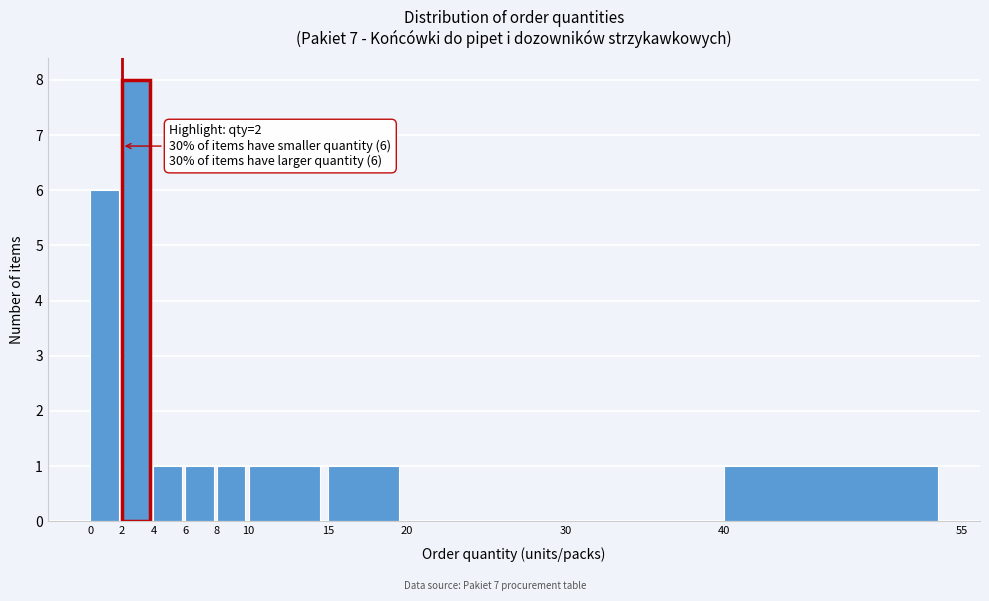

Over which range of the x-axis is the bar tallest?

2 to 4